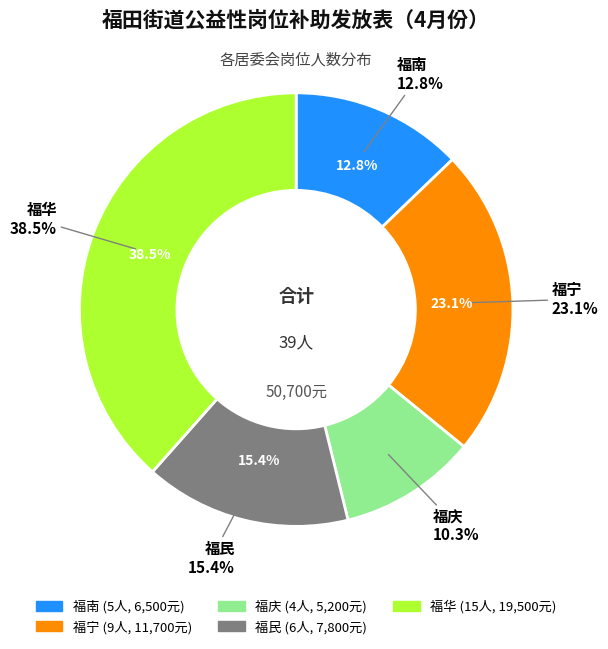

Rank the categories by value from highest to lowest.

福华, 福宁, 福民, 福南, 福庆